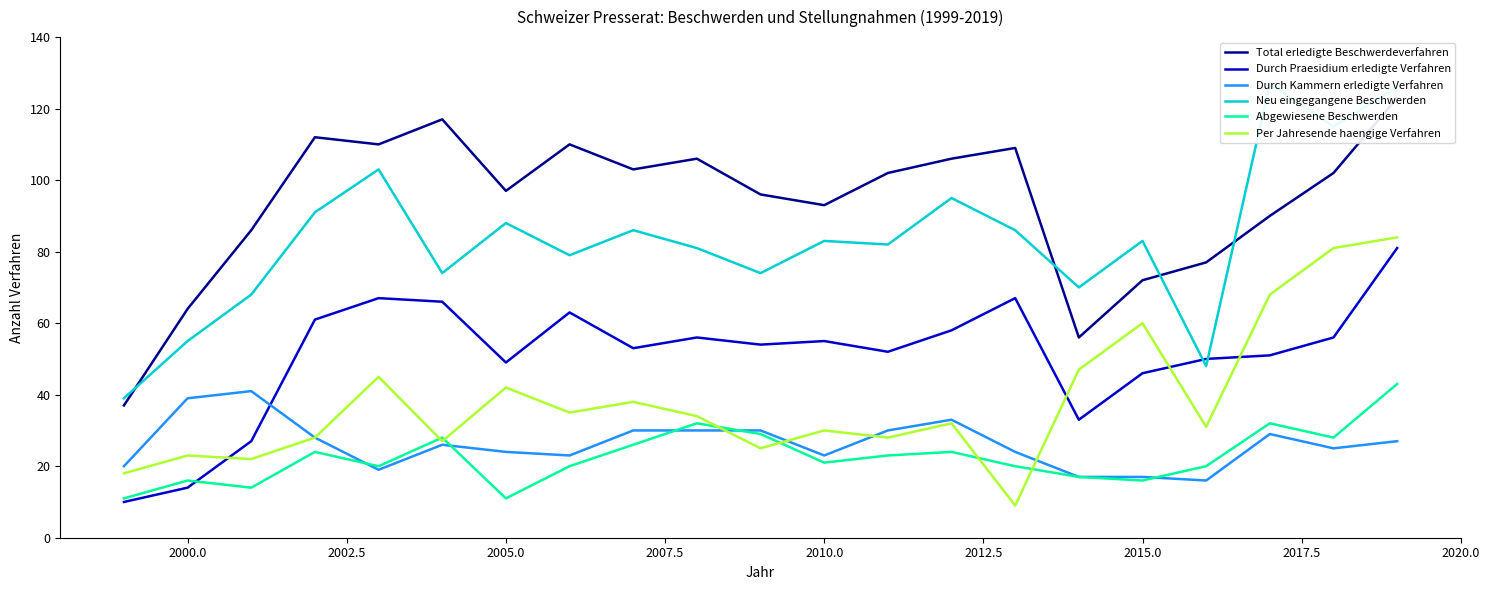

What is the average value of the Neu eingegangene Beschwerden series?

83